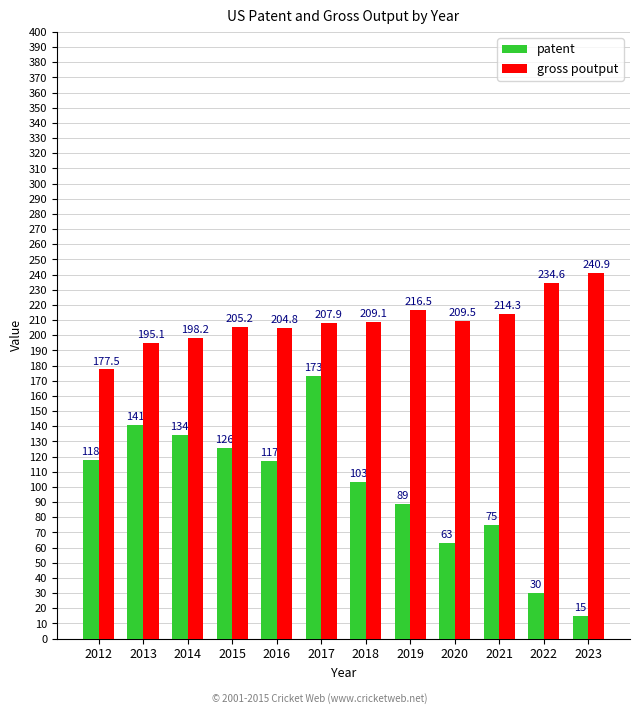

What is the sum of all patent values?

1184.0